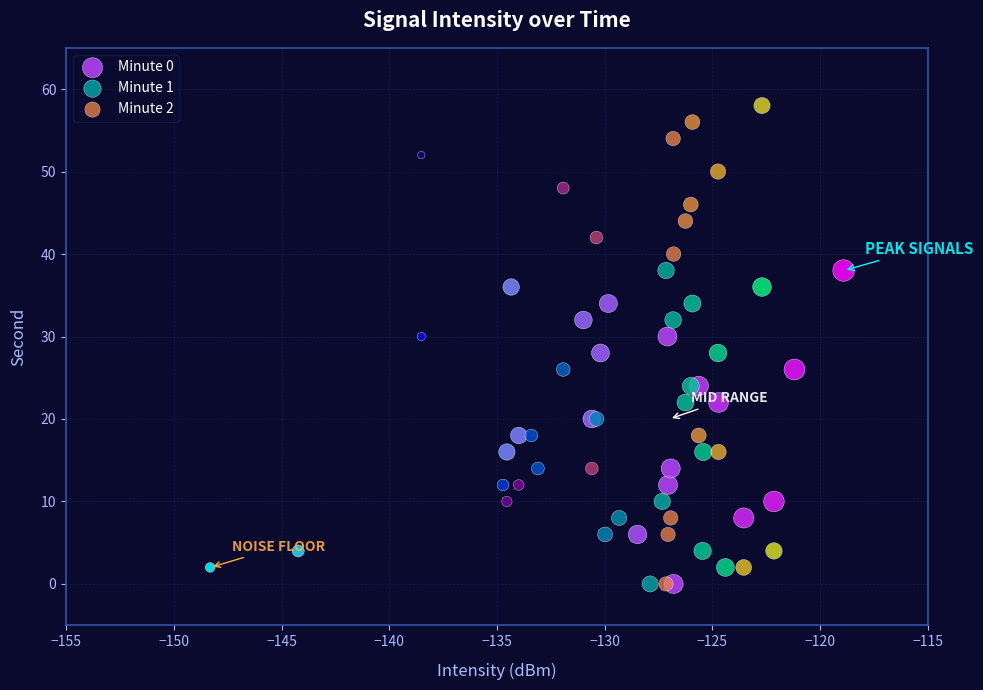

Which series reaches the maximum Y coordinate?

Minute 2